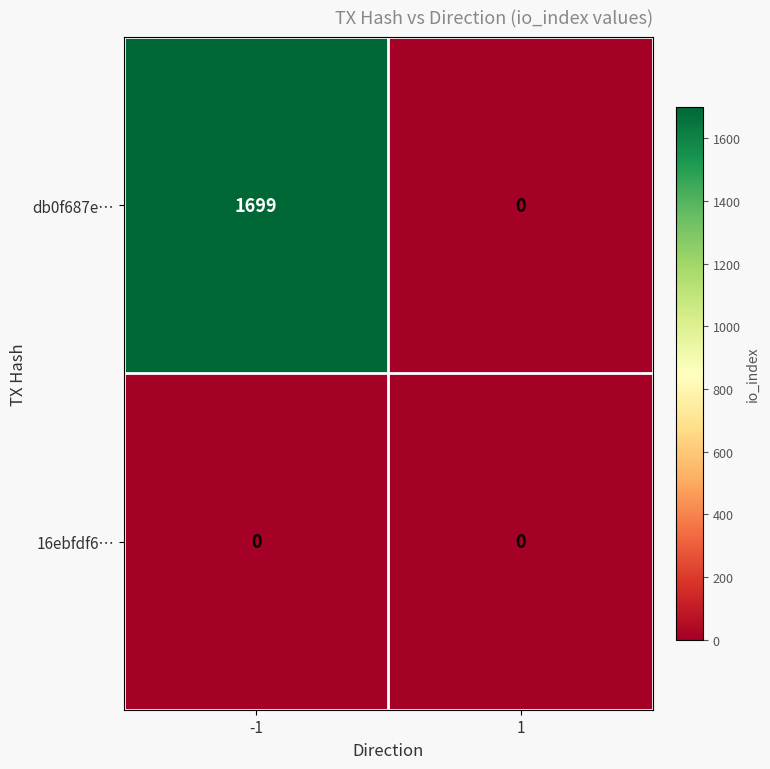

Is it true that db0f687e… equals 0 at 1?

True